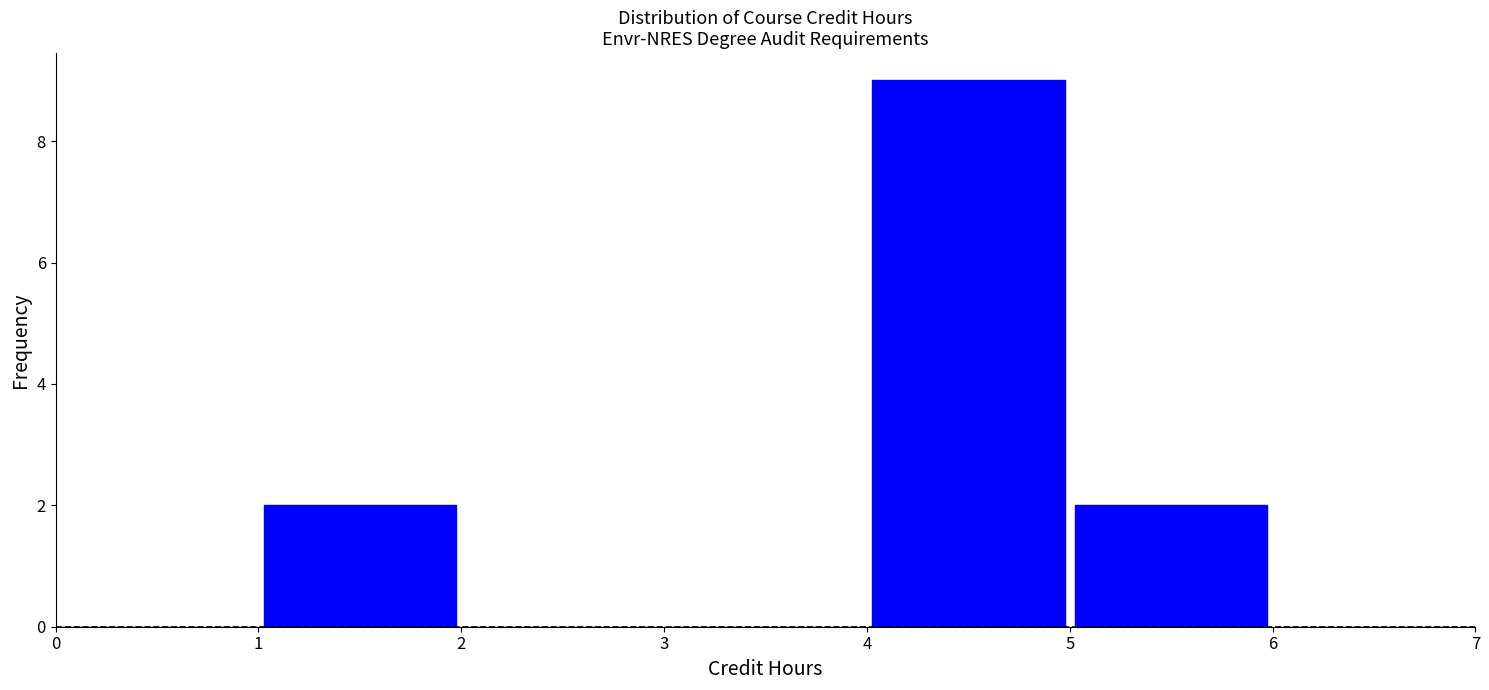

Reading left to right, list every bar in this chart as the range it spans on the x-axis followed by its height. The values are not printed on the chart, so give them approximately, as read against the axis.

0 to 1: 0
1 to 2: 2
2 to 3: 0
3 to 4: 0
4 to 5: 9
5 to 6: 2
6 to 7: 0